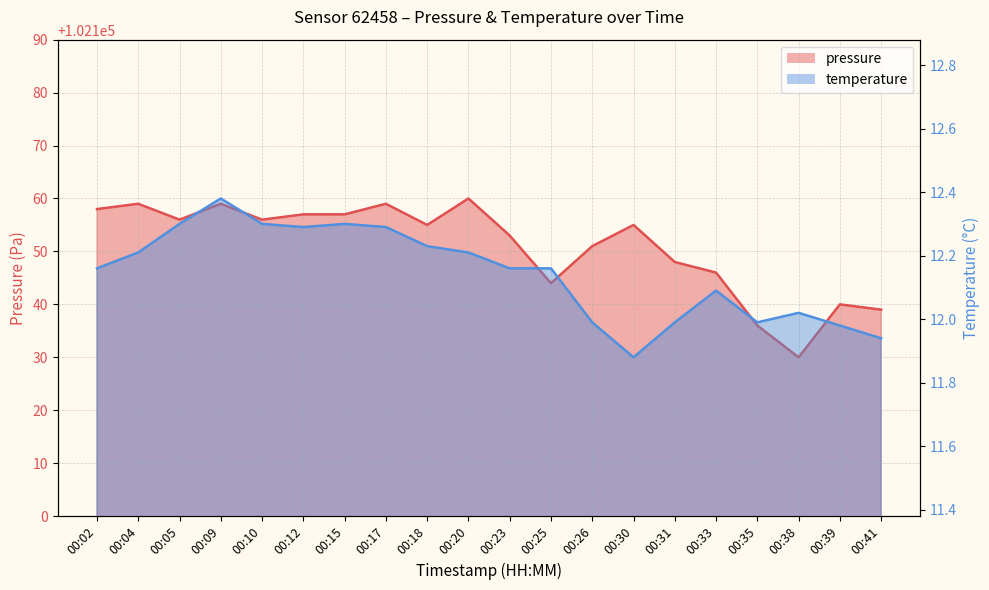

Does the chart display data point markers on the line(s)?

No